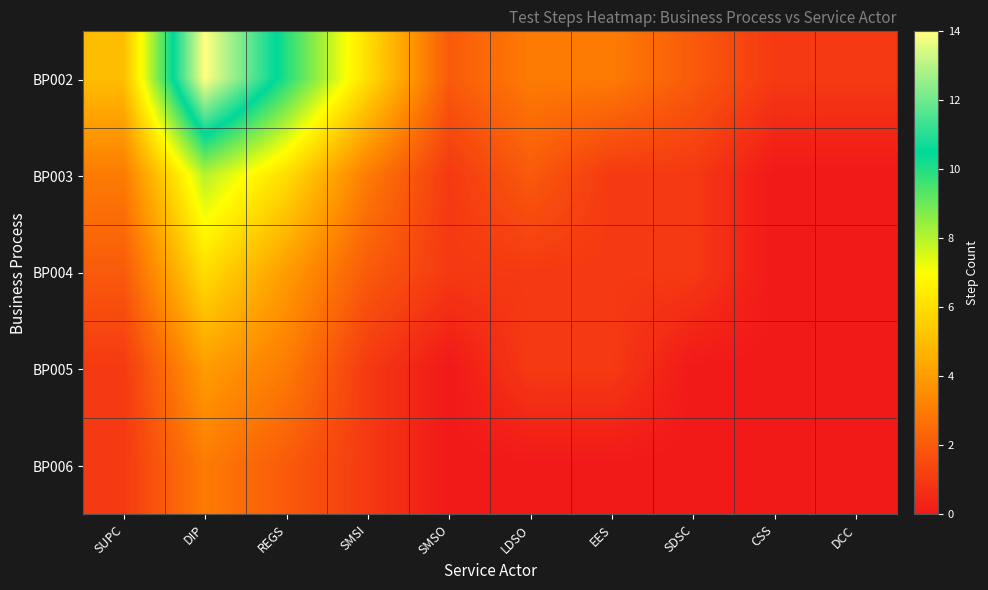

What is the difference between the highest and lowest values at EES?

3